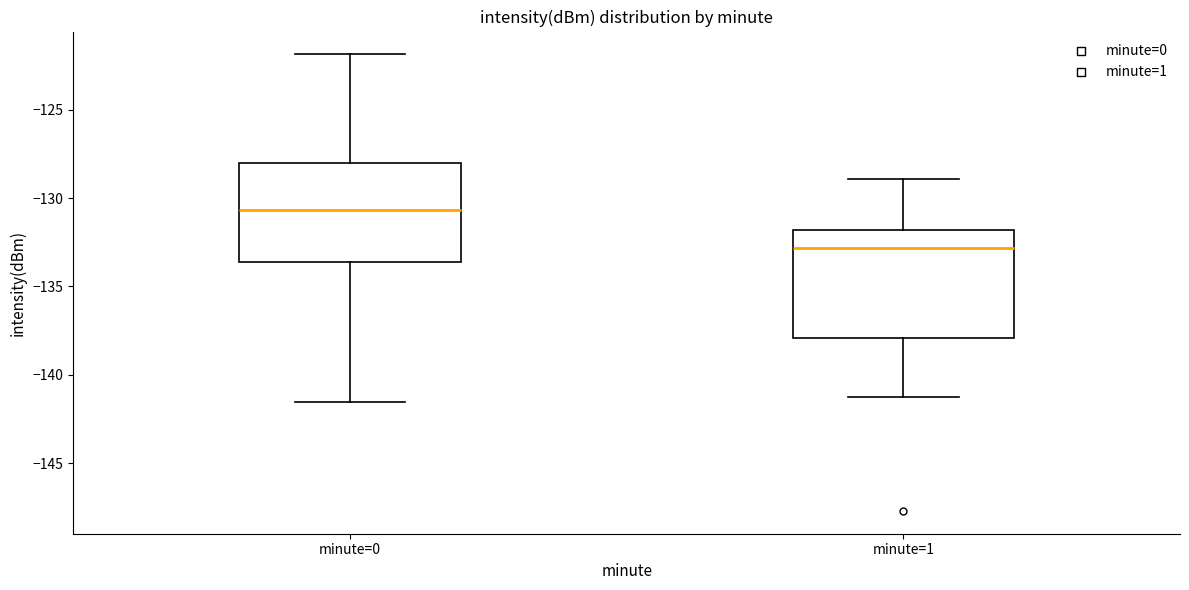

Reading left to right, transcribe this box plot: for each box, give where its median line is, the range the box spans, and where its two whiskers end, as read against the y-axis. The values are not printed on the chart, so give them approximately, as read against the axis.

minute=0: median -130.5, box -133.5 to -128.0, whiskers -141.5 to -122.0
minute=1: median -133.0, box -138.0 to -132.0, whiskers -141.0 to -129.0